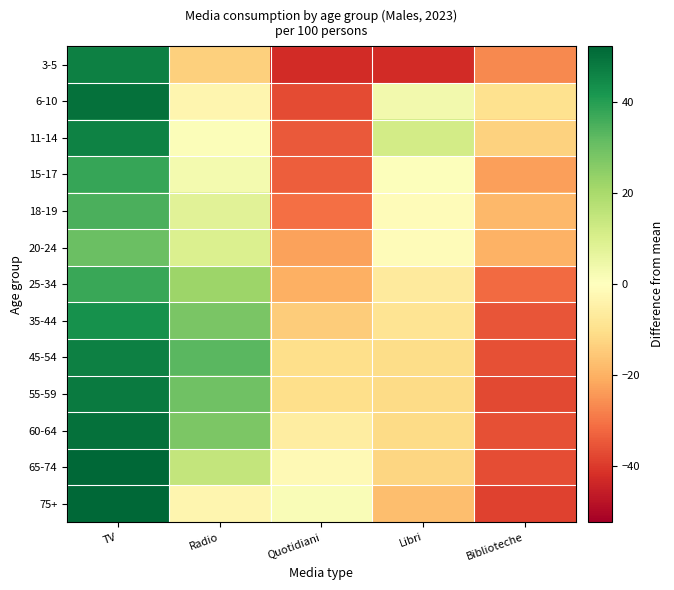

What is the greatest value displayed?

52.4